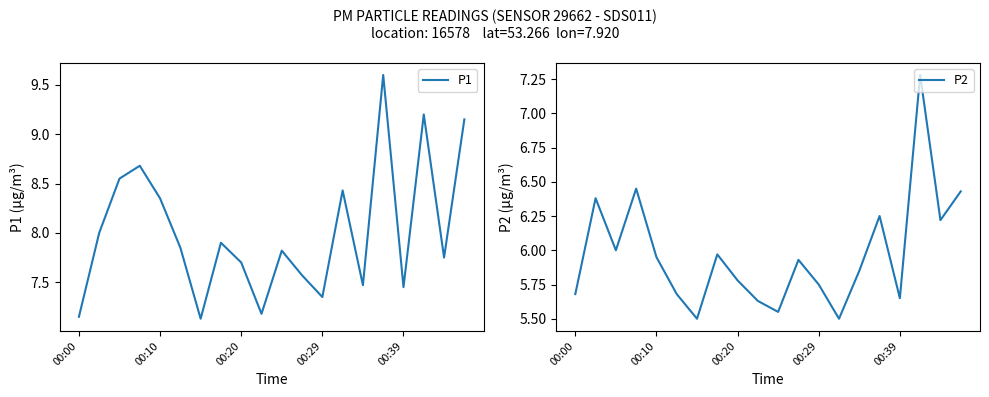

What is the difference between the maximum and second lowest values in the P2 series?

1.8